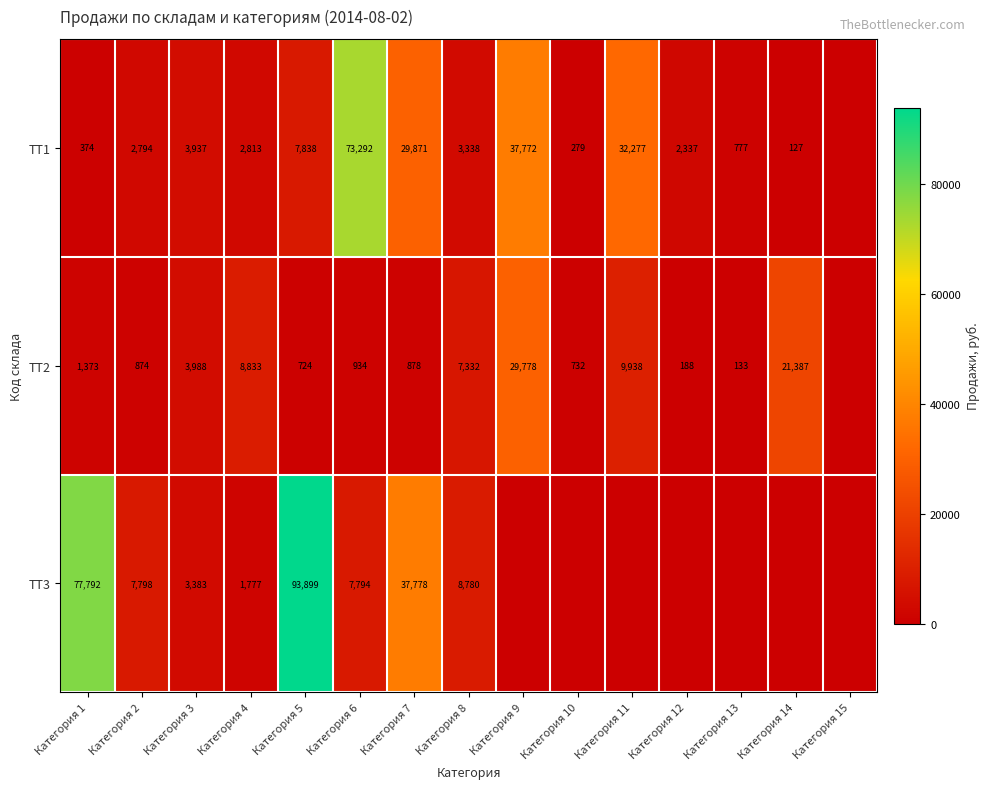

The value of ТТ1 at Категория 8 is 5265. True or false?

False